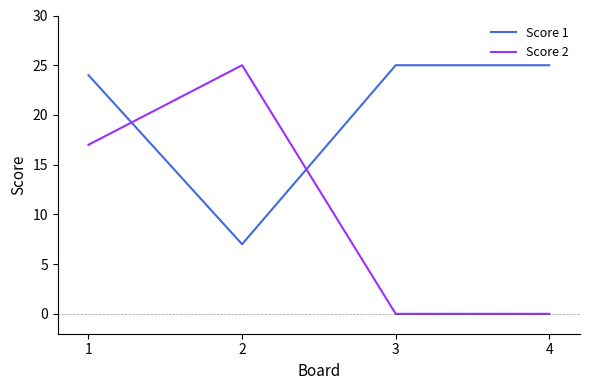

Count the number of categories in the chart.

4